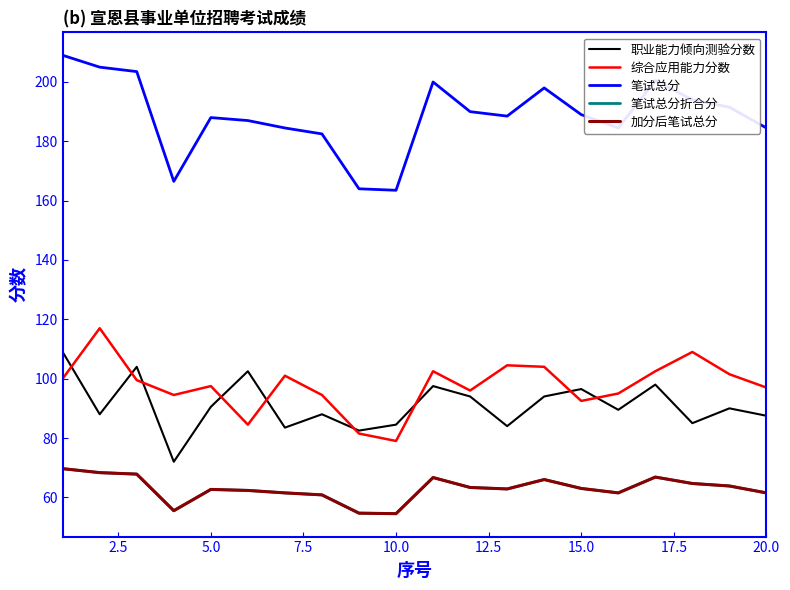

Does the chart display data point markers on the line(s)?

No